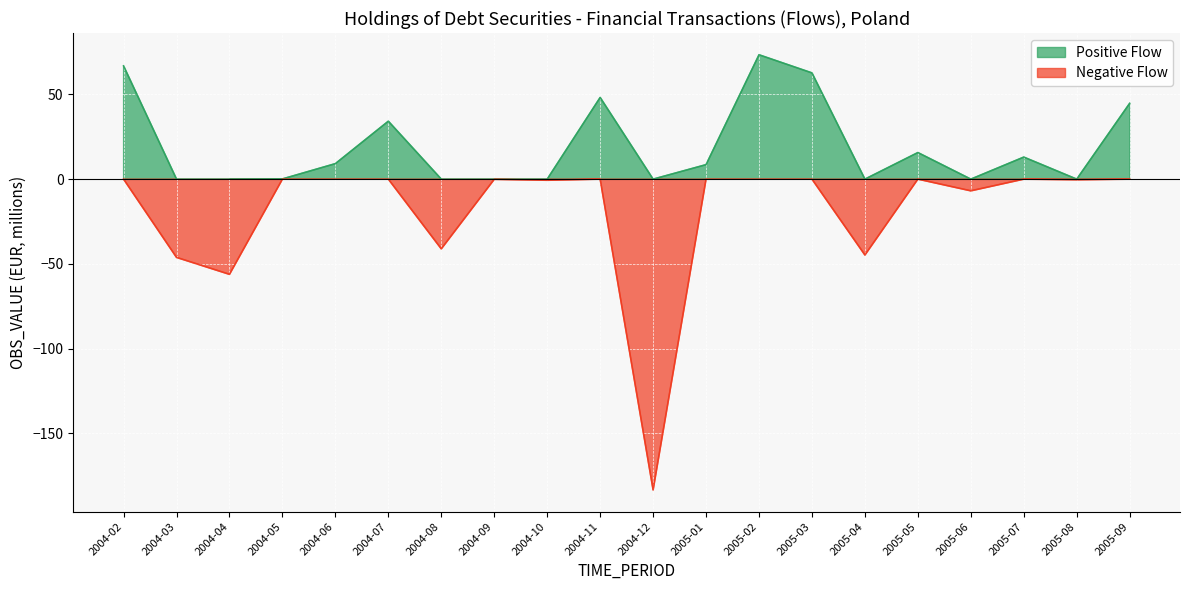

How many values in Positive Flow are above zero?

11